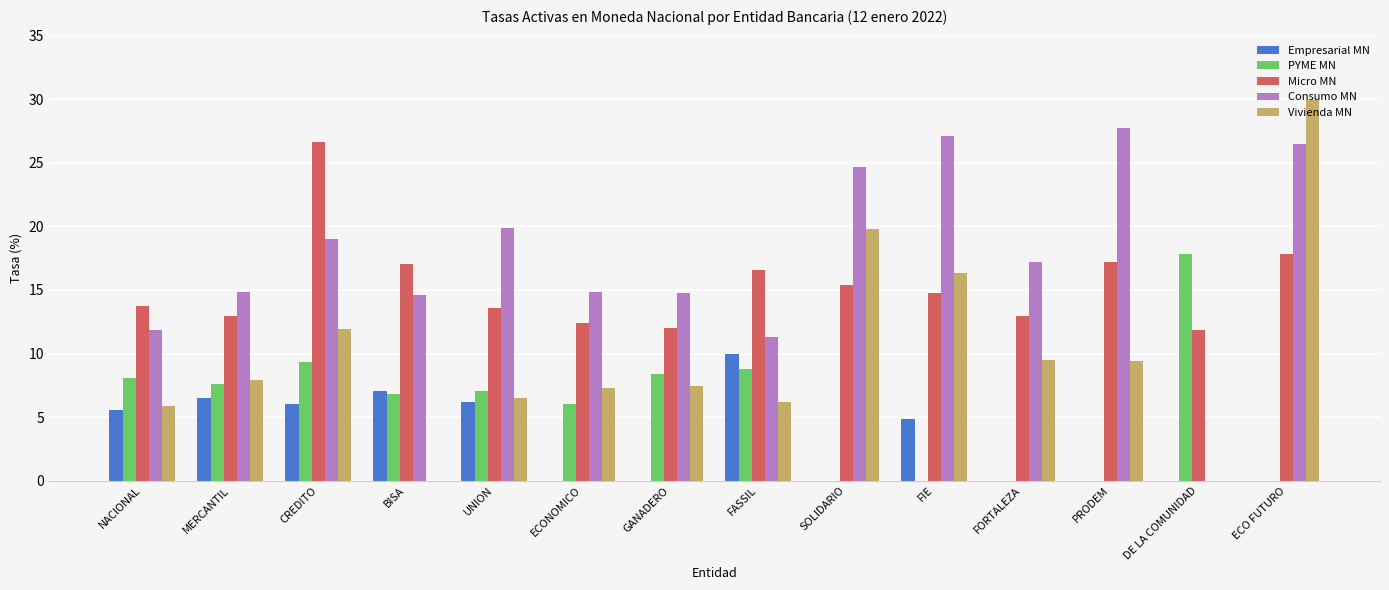

How many groups of bars are there?

14